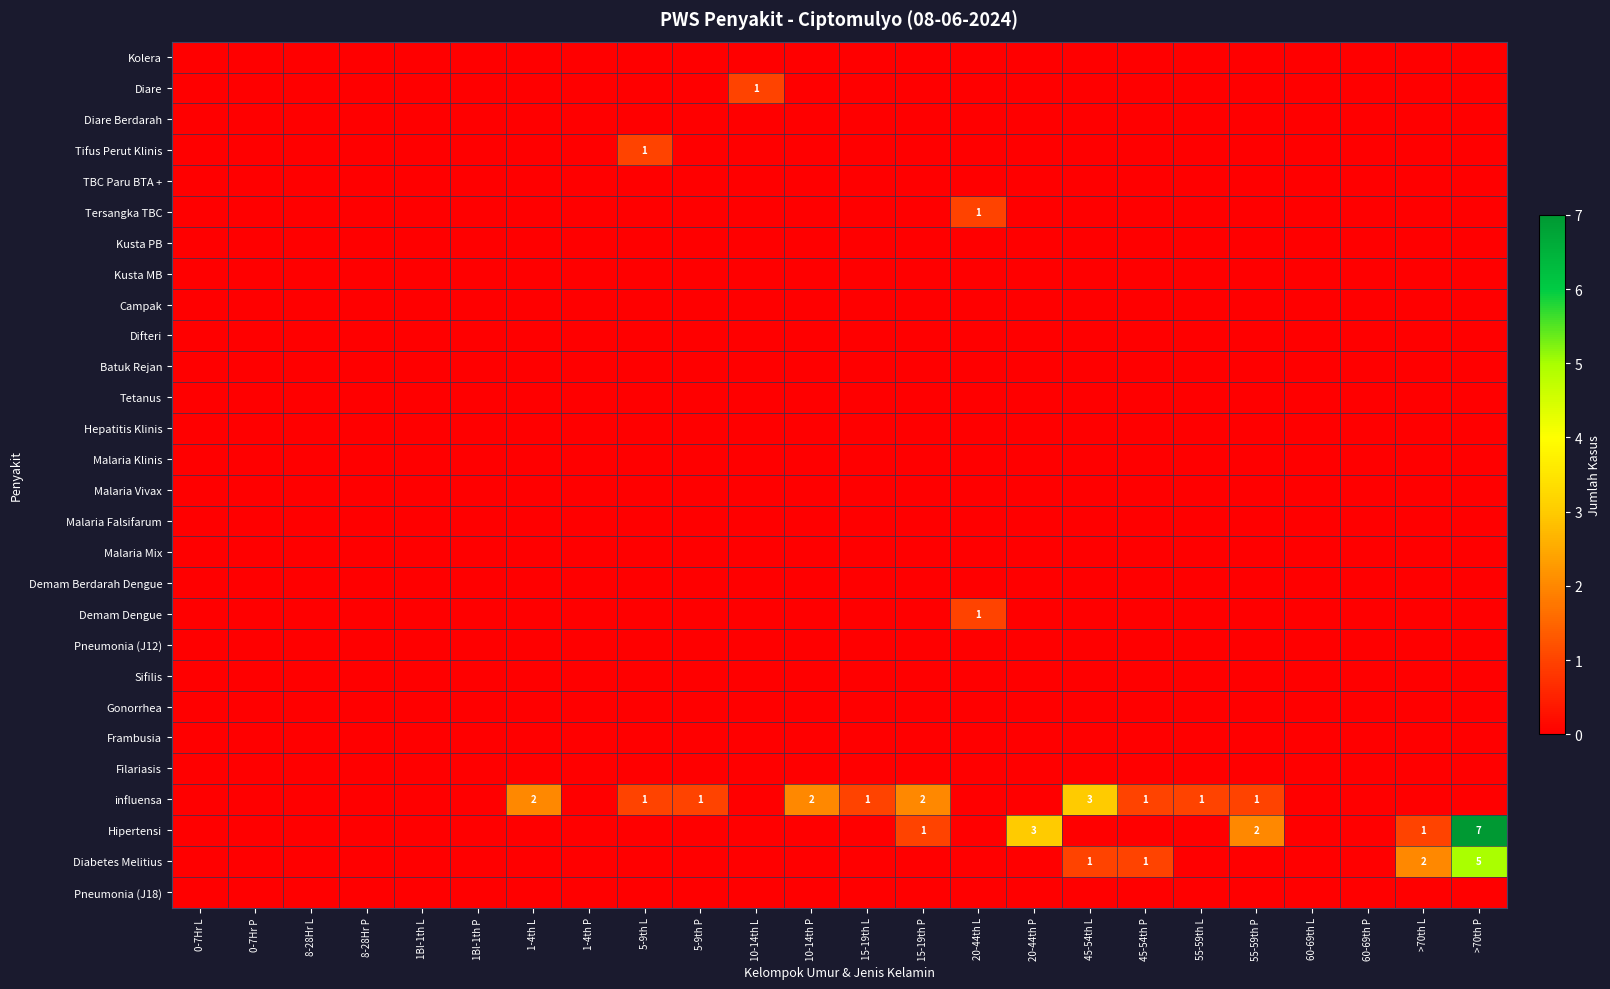

At 1Bl-1th L, list the series in order from largest to smallest.

Kolera, Diare, Diare Berdarah, Tifus Perut Klinis, TBC Paru BTA +, Tersangka TBC, Kusta PB, Kusta MB, Campak, Difteri, Batuk Rejan, Tetanus, Hepatitis Klinis, Malaria Klinis, Malaria Vivax, Malaria Falsifarum, Malaria Mix, Demam Berdarah Dengue, Demam Dengue, Pneumonia (J12), Sifilis, Gonorrhea, Frambusia, Filariasis, influensa, Hipertensi, Diabetes Melitius, Pneumonia (J18)